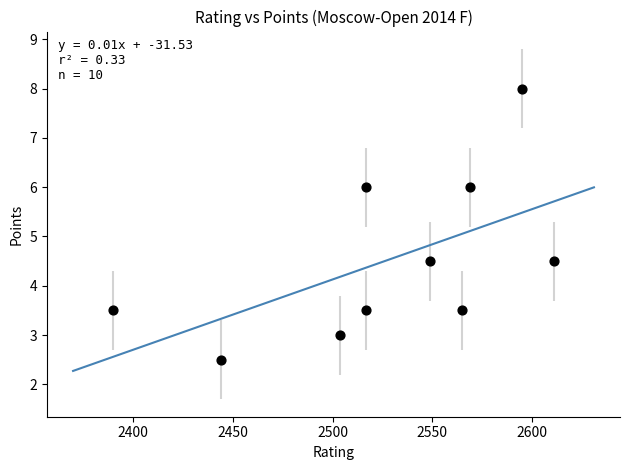

What is the range of X values (max minus min)?

221.0